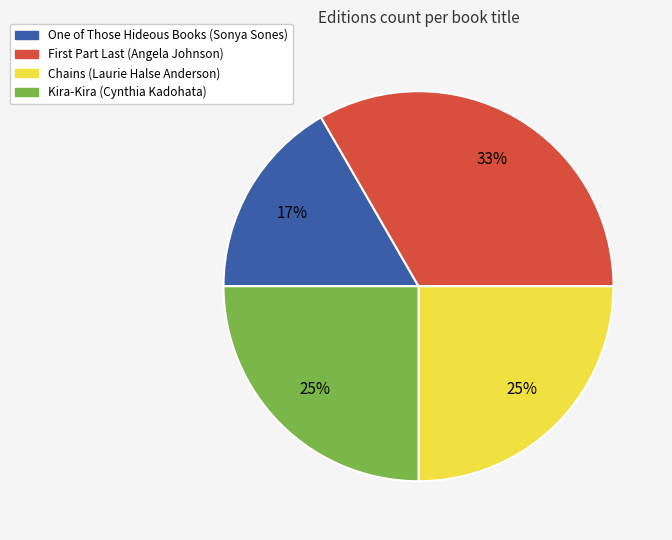

Is there any slice that represents more than half of the pie?

No